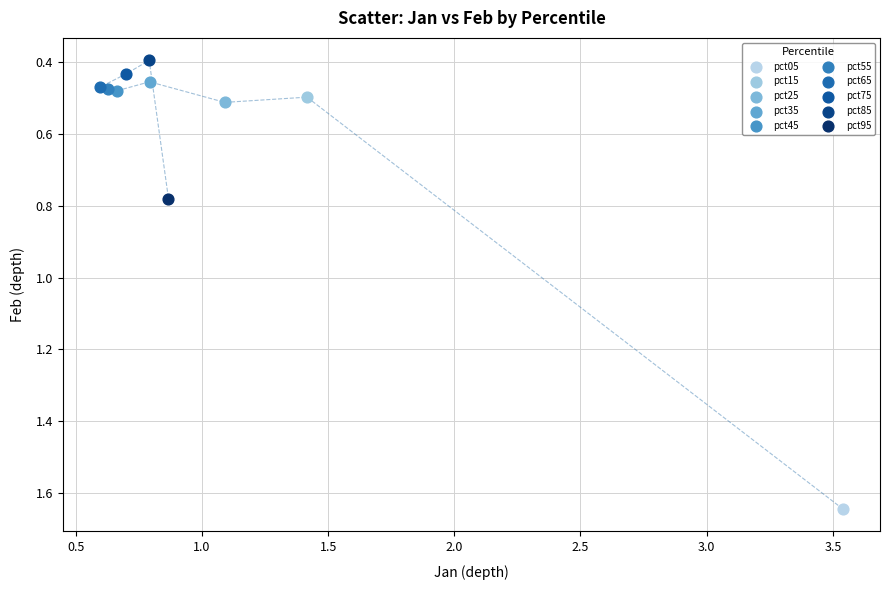

What are all the series names shown in the legend?

pct05, pct15, pct25, pct35, pct45, pct55, pct65, pct75, pct85, pct95